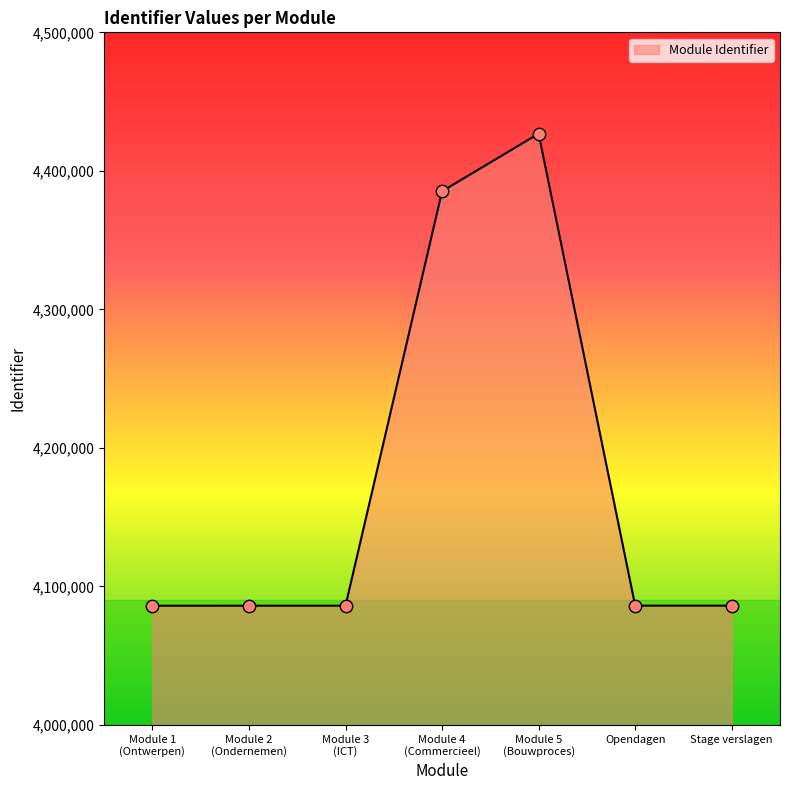

What is the change in value from Module 3
(ICT) to Stage verslagen?

+36